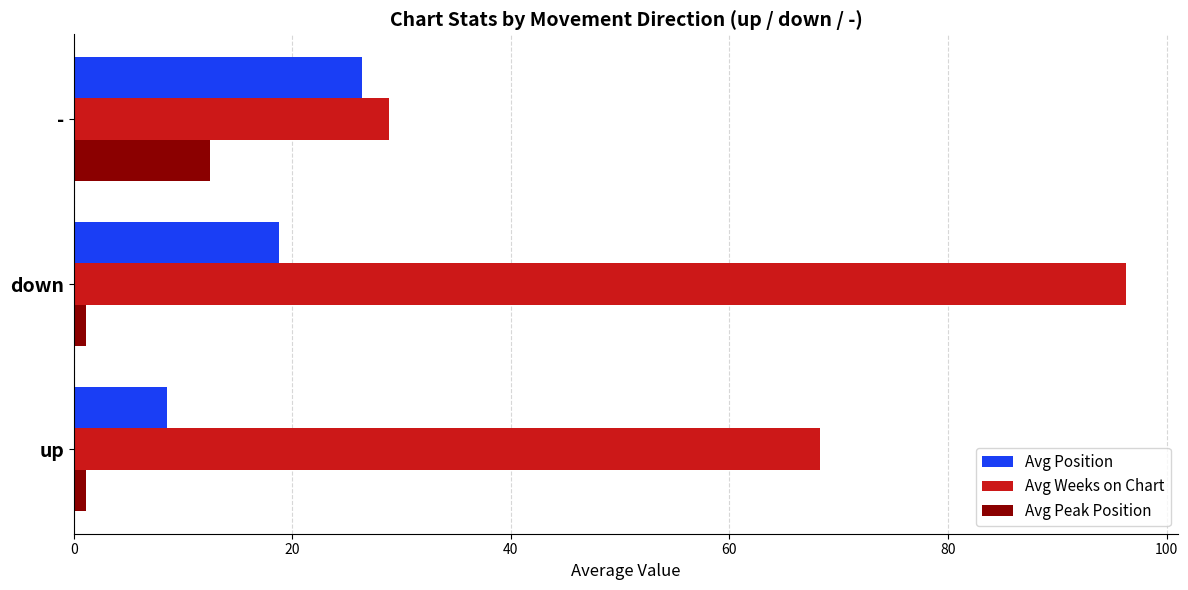

Which series has the largest total across all categories?

Avg Weeks on Chart